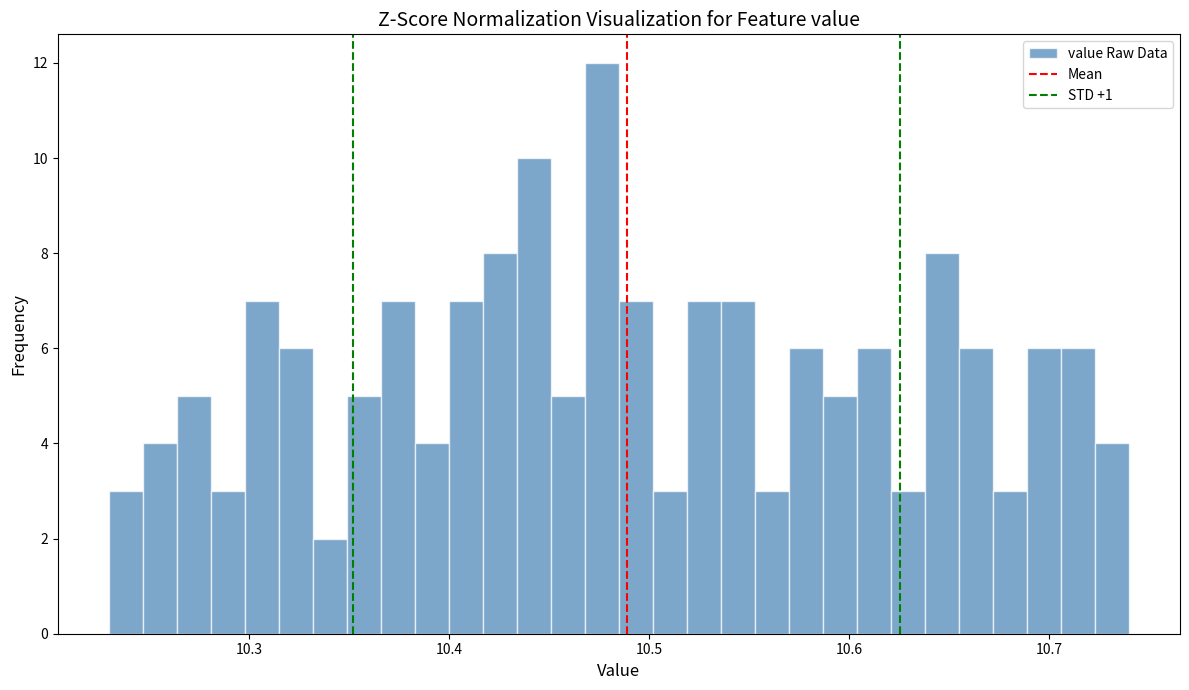

Around what value on the x-axis is the tallest bar? Give the approximate position of its centre, as read against the axis.

10.48